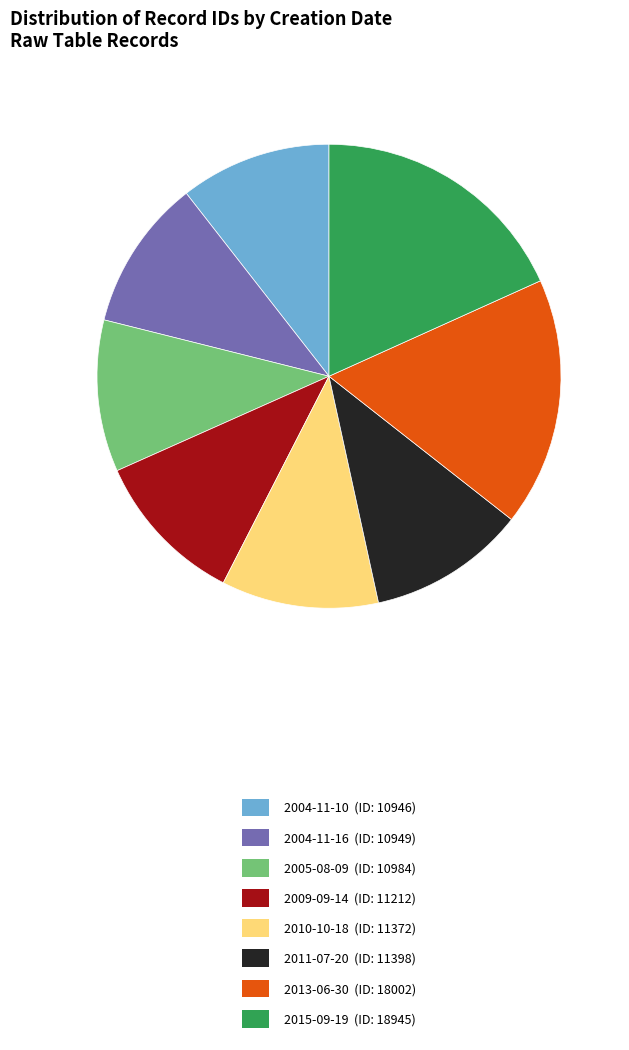

What is the ratio of the value at 2010-10-18 (ID: 11372) to the value at 2009-09-14 (ID: 11212)?

1.0